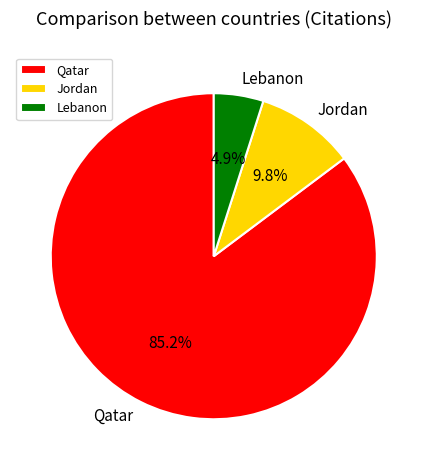

Do Qatar and Jordan together represent more than half of the pie?

Yes